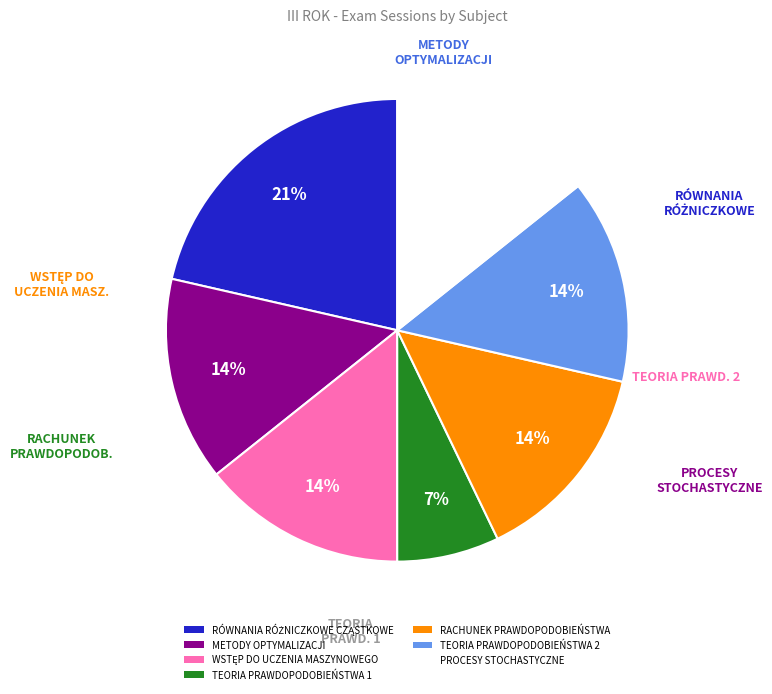

Does any single category account for the majority?

No